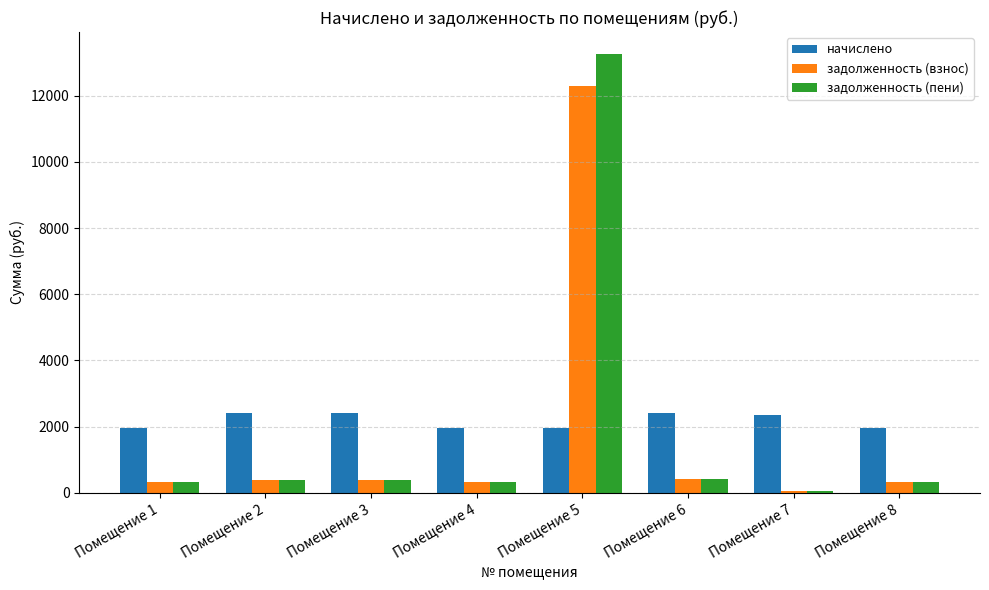

Which series has the largest range (max minus min)?

задолженность (пени)